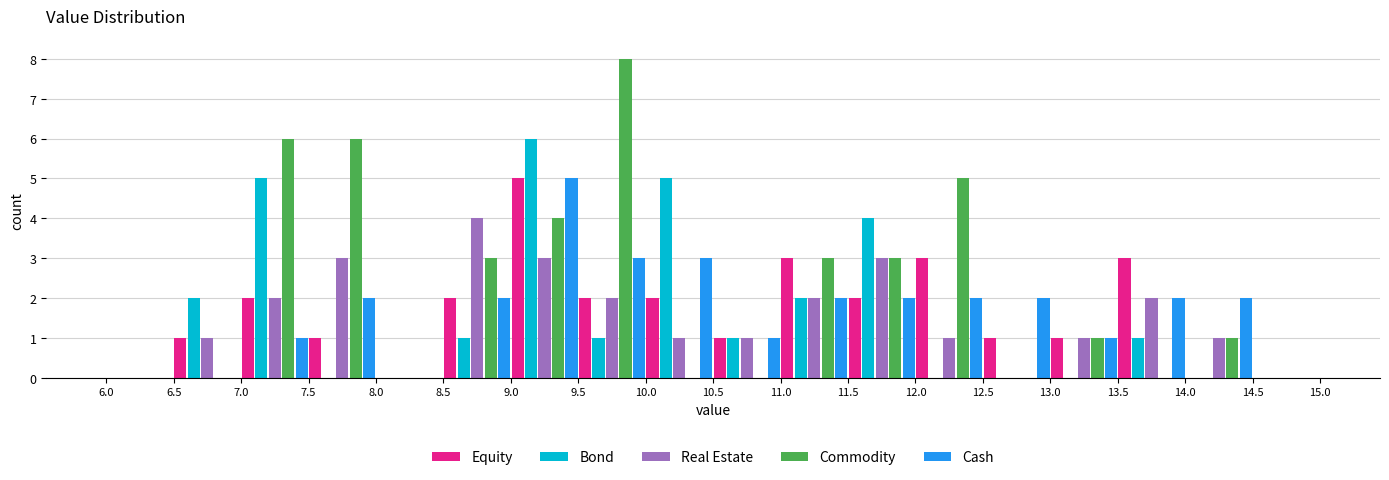

Reading left to right, transcribe this chart: for each range on the x-axis, give the height of each series' bar. The values are not printed on the chart, so give them approximately, as read against the axis.

6.0 to 6.5: Equity=0	Bond=0	Real Estate=0	Commodity=0	Cash=0
6.5 to 7.0: Equity=1	Bond=2	Real Estate=1	Commodity=0	Cash=0
7.0 to 7.5: Equity=2	Bond=5	Real Estate=2	Commodity=6	Cash=1
7.5 to 8.0: Equity=1	Bond=0	Real Estate=3	Commodity=6	Cash=2
8.0 to 8.5: Equity=0	Bond=0	Real Estate=0	Commodity=0	Cash=0
8.5 to 9.0: Equity=2	Bond=1	Real Estate=4	Commodity=3	Cash=2
9.0 to 9.5: Equity=5	Bond=6	Real Estate=3	Commodity=4	Cash=5
9.5 to 10.0: Equity=2	Bond=1	Real Estate=2	Commodity=8	Cash=3
10.0 to 10.5: Equity=2	Bond=5	Real Estate=1	Commodity=0	Cash=3
10.5 to 11.0: Equity=1	Bond=1	Real Estate=1	Commodity=0	Cash=1
11.0 to 11.5: Equity=3	Bond=2	Real Estate=2	Commodity=3	Cash=2
11.5 to 12.0: Equity=2	Bond=4	Real Estate=3	Commodity=3	Cash=2
12.0 to 12.5: Equity=3	Bond=0	Real Estate=1	Commodity=5	Cash=2
12.5 to 13.0: Equity=1	Bond=0	Real Estate=0	Commodity=0	Cash=2
13.0 to 13.5: Equity=1	Bond=0	Real Estate=1	Commodity=1	Cash=1
13.5 to 14.0: Equity=3	Bond=1	Real Estate=2	Commodity=0	Cash=2
14.0 to 14.5: Equity=0	Bond=0	Real Estate=1	Commodity=1	Cash=2
14.5 to 15.0: Equity=0	Bond=0	Real Estate=0	Commodity=0	Cash=0